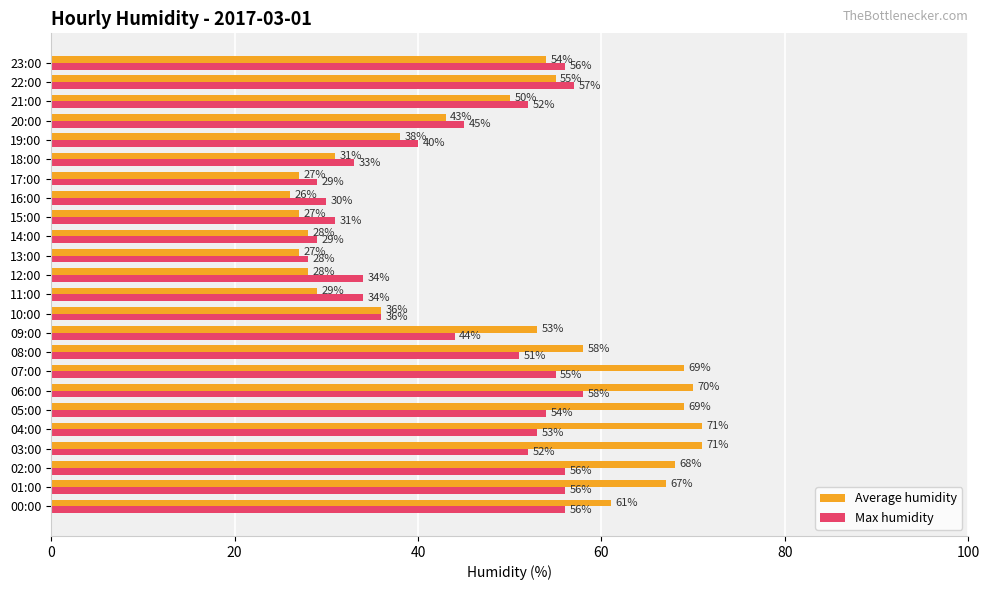

What are all the series names shown in the legend?

Average humidity, Max humidity